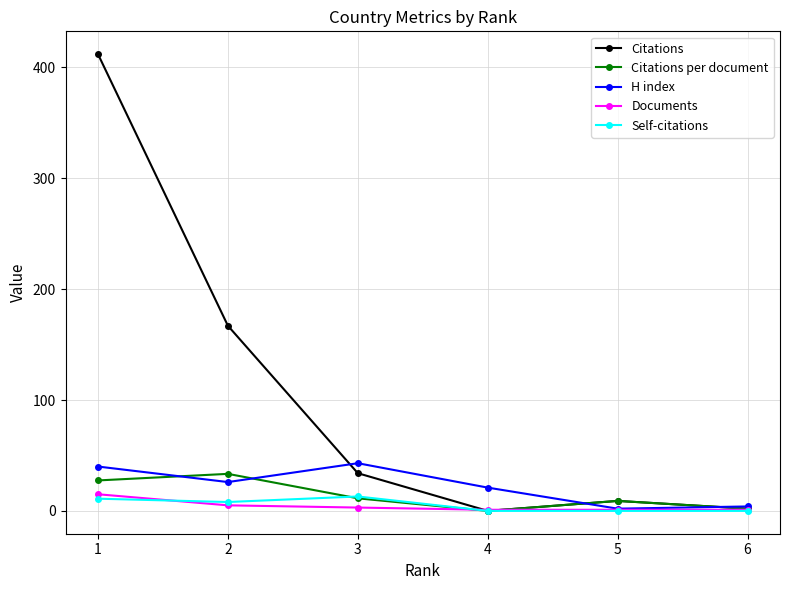

Which series has the largest total across all categories?

Citations